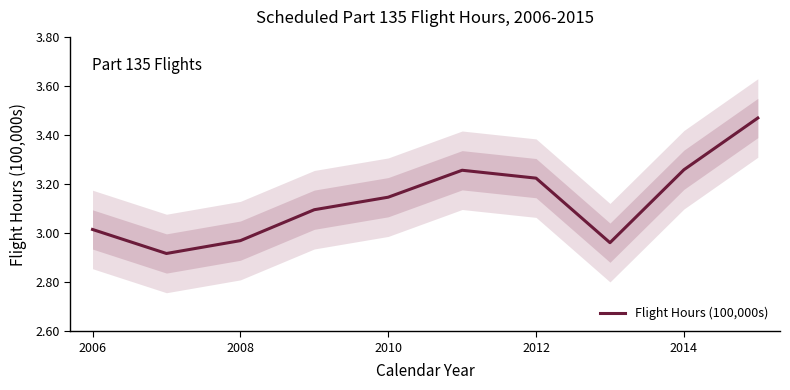

What is the minimum value shown in the chart?

2.9